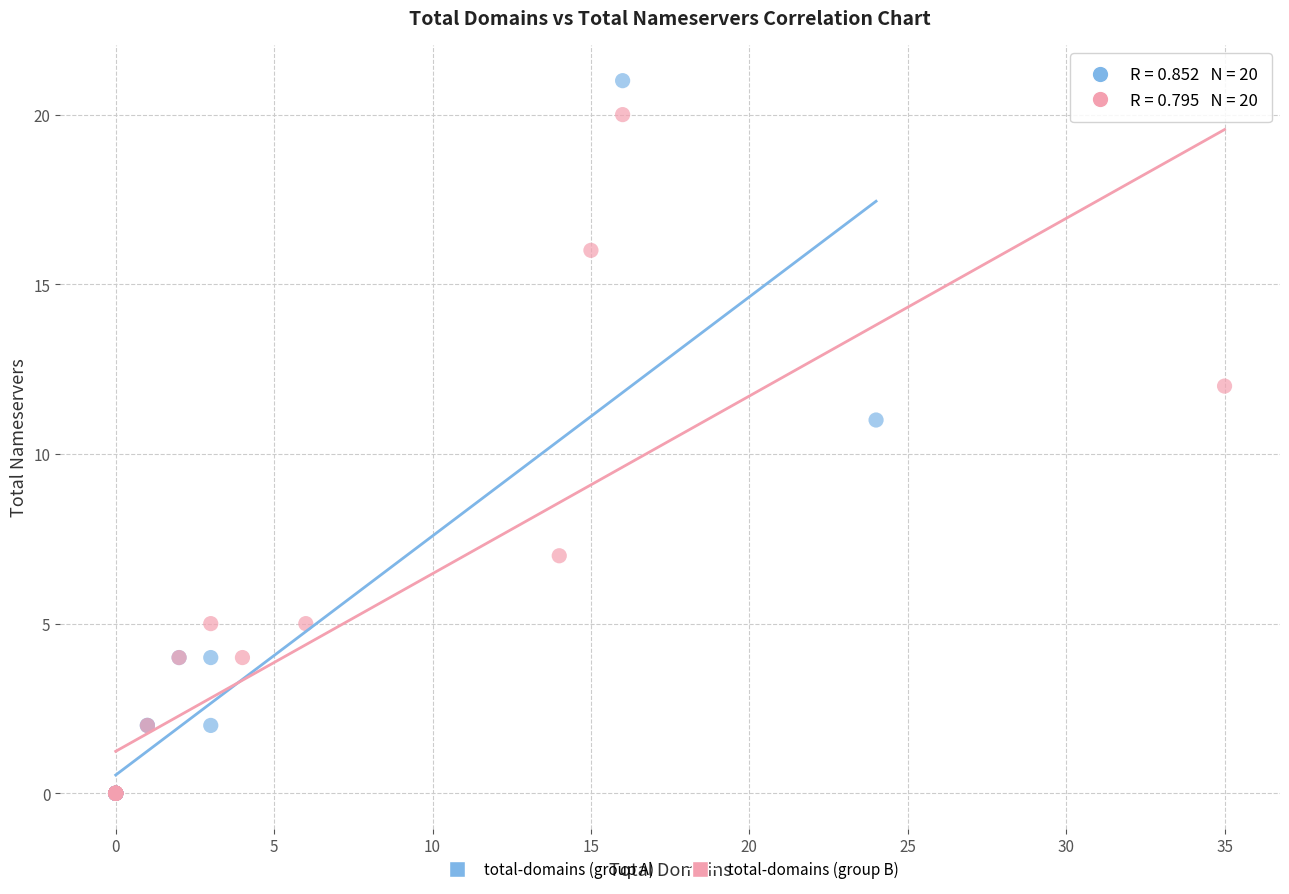

Which series has the largest Y range (max minus min)?

total-domains (group A)